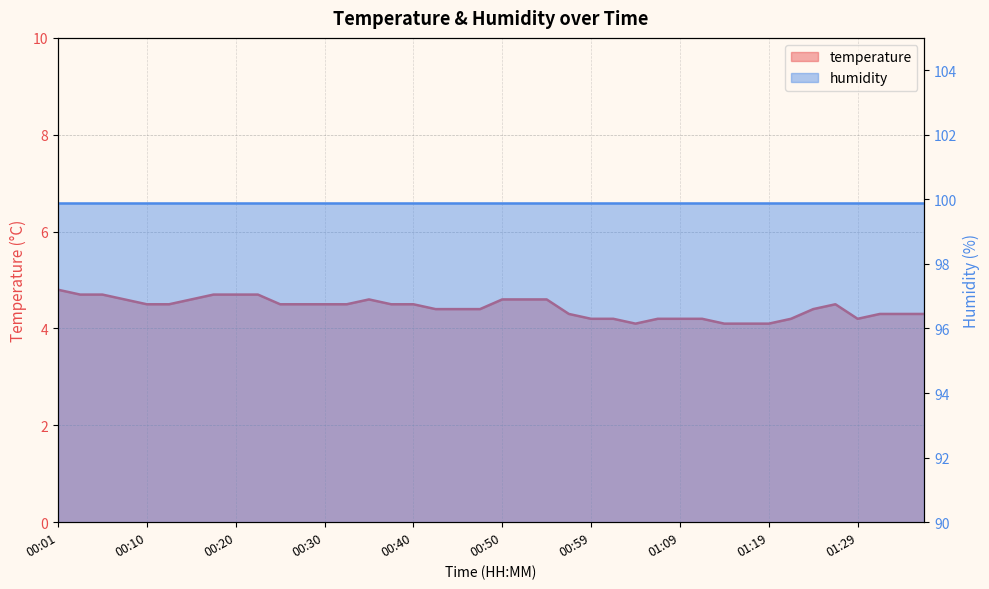

What is the difference between the maximum and minimum values?

0.7